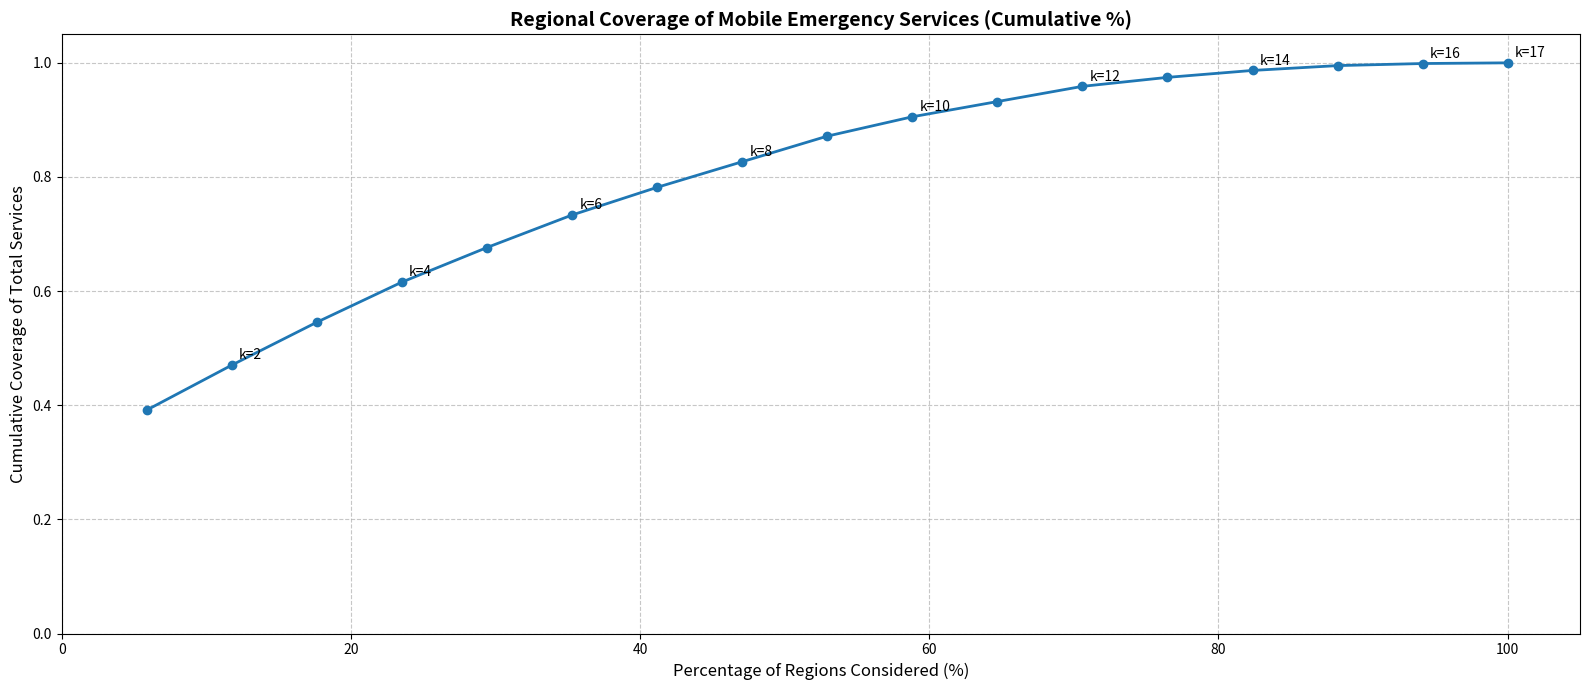

What is the smallest value displayed?

0.4